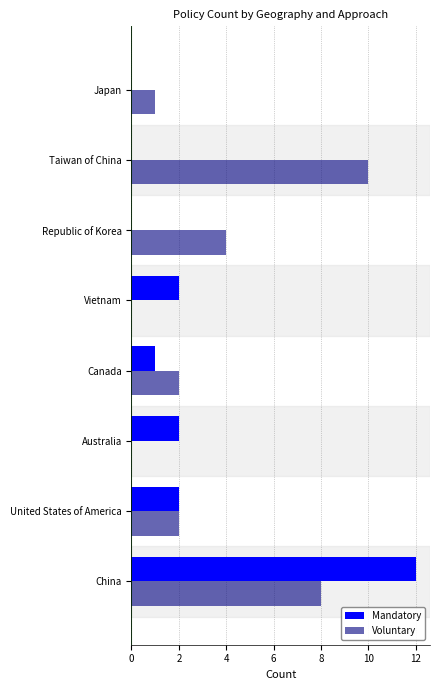

What is the total value across all series at United States of America?

4